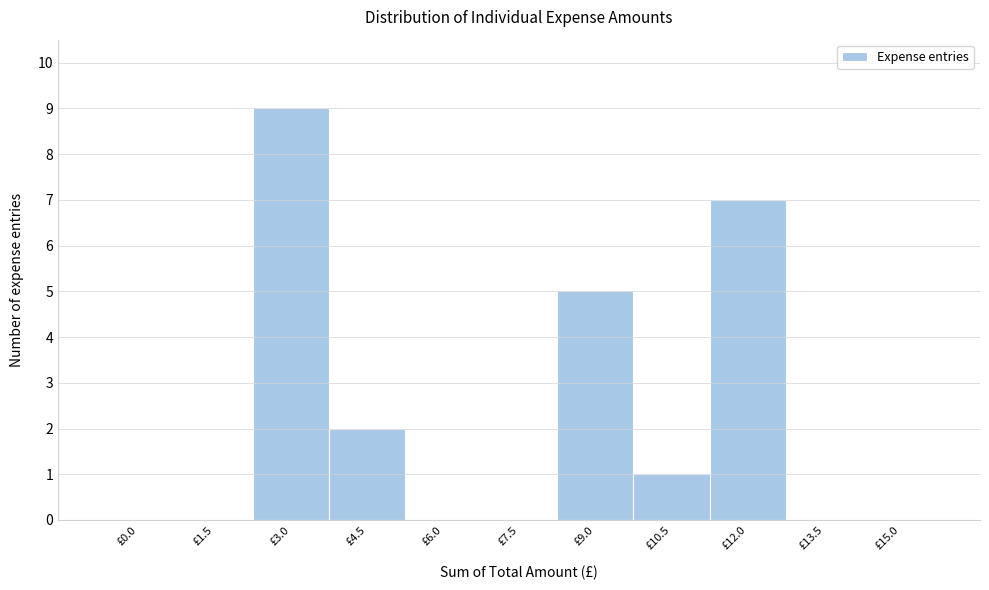

Reading left to right, what are all the values shown in this chart?

£0.0=0	£1.5=0	£3.0=9	£4.5=2	£6.0=0	£7.5=0	£9.0=5	£10.5=1	£12.0=7	£13.5=0	£15.0=0